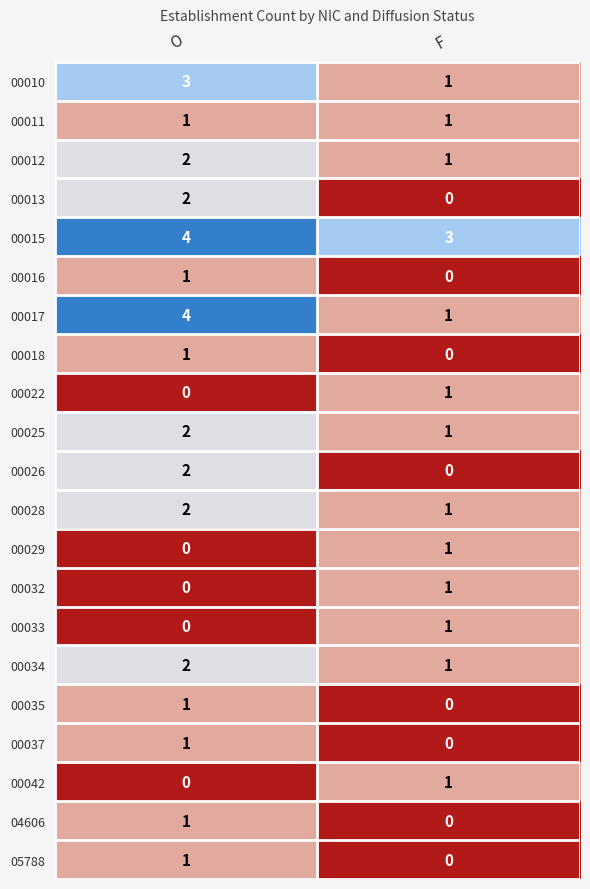

Which label corresponds to the largest value in the chart?

O